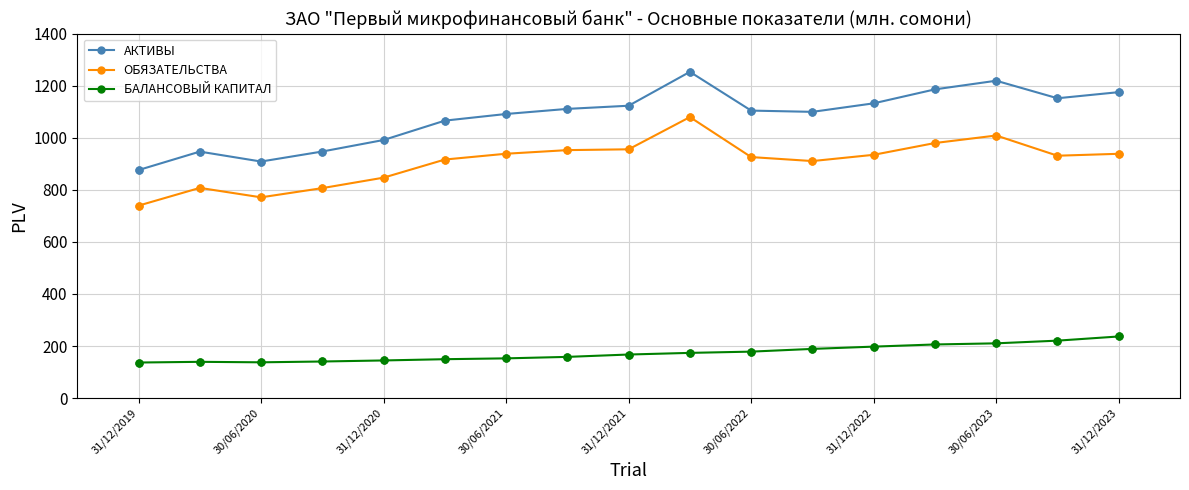

Which series has the largest total across all categories?

АКТИВЫ